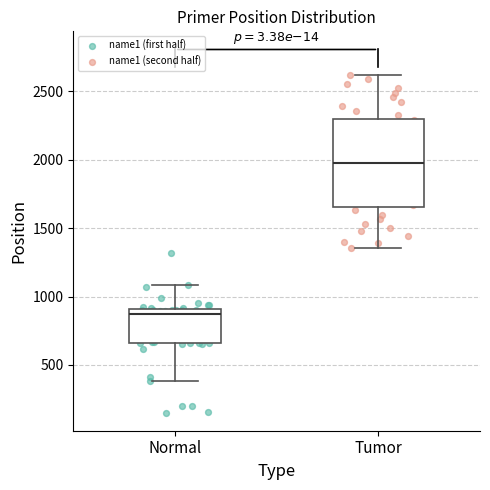

Which box is the tallest, from its lower edge to its upper edge?

Tumor